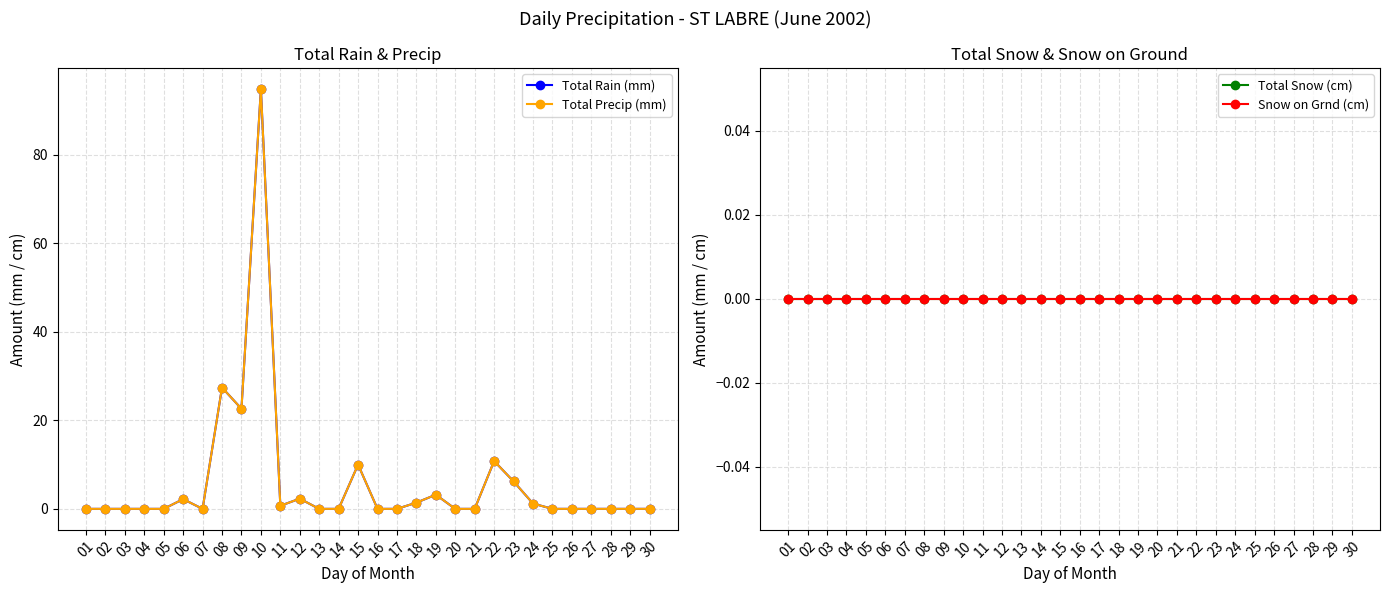

Which series has the largest range (max minus min)?

Total Rain (mm)